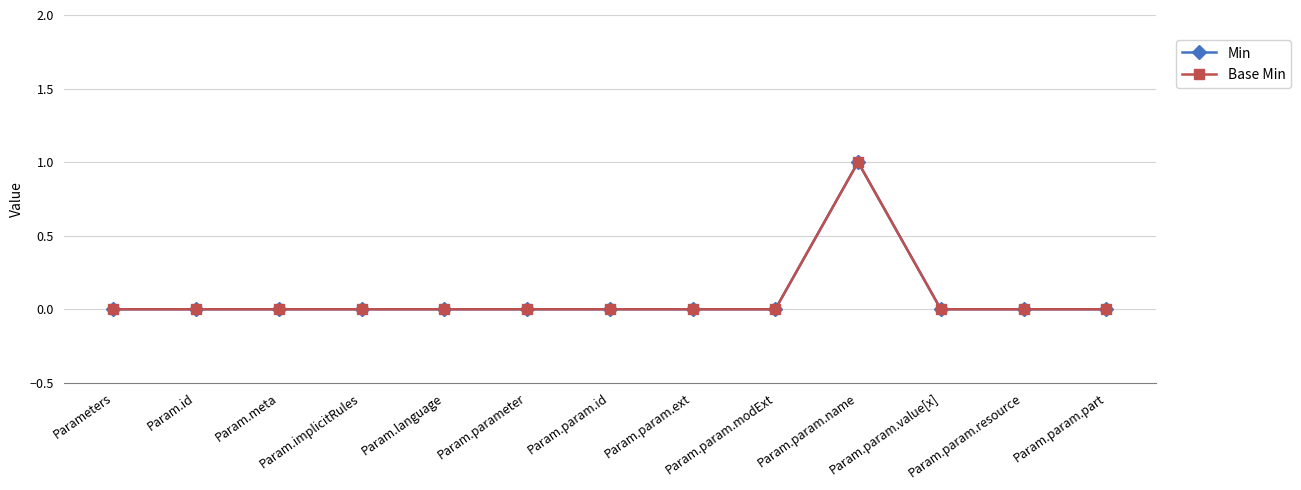

Does the chart display data point markers on the line(s)?

Yes